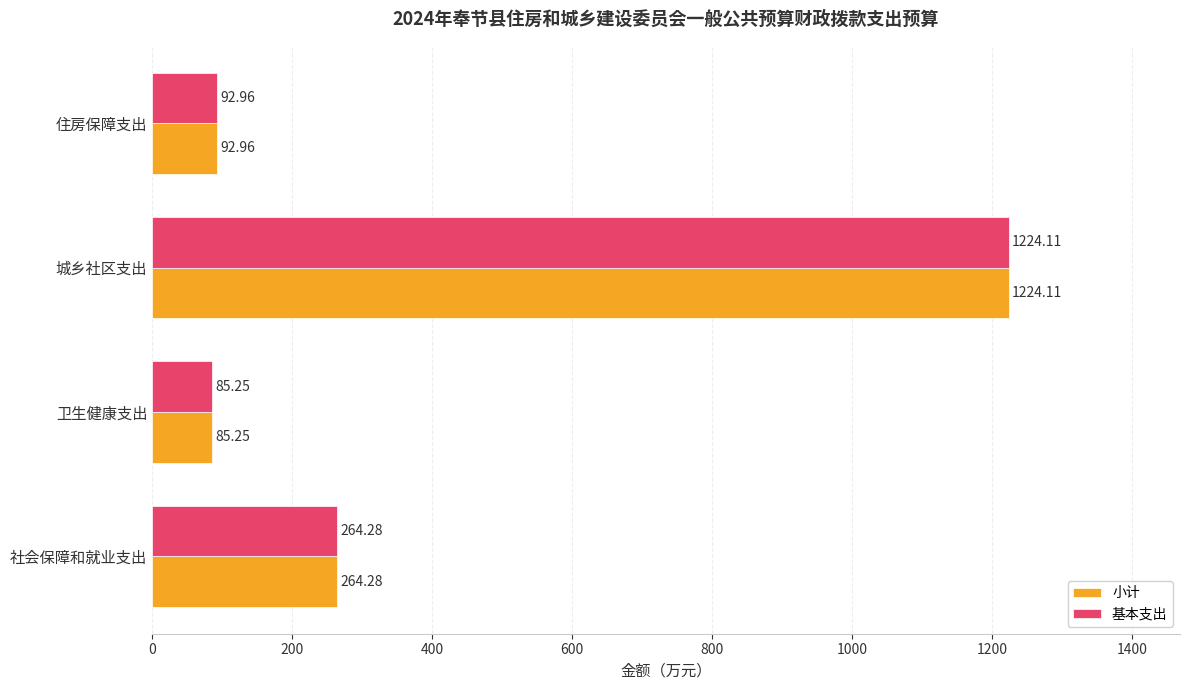

Where is 小计 nearest to the value 654?

社会保障和就业支出